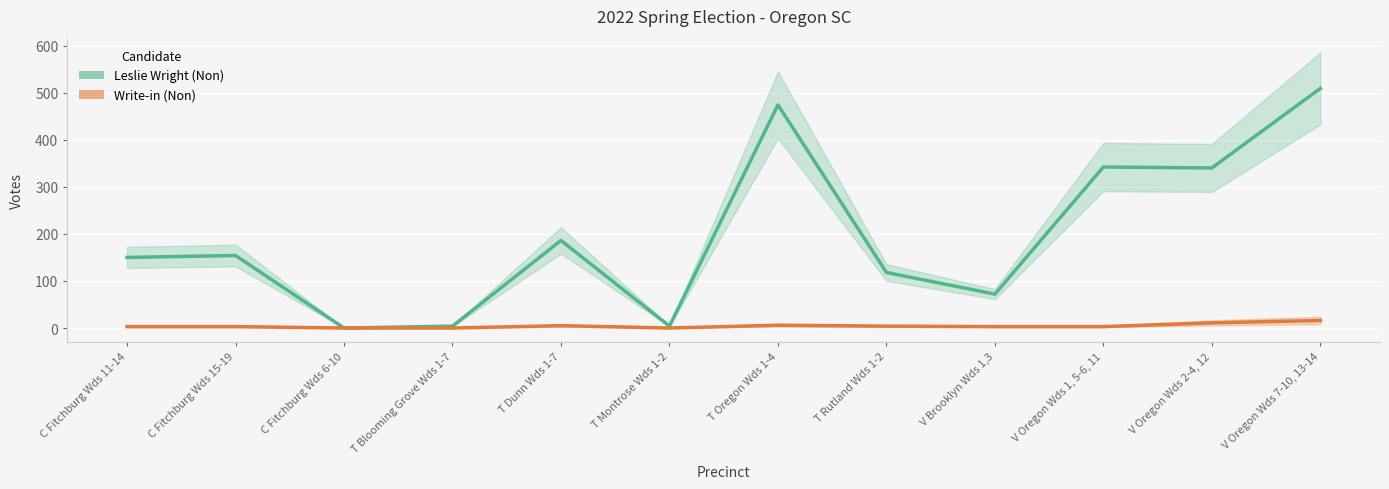

Is this an area chart (filled region under the line)?

No